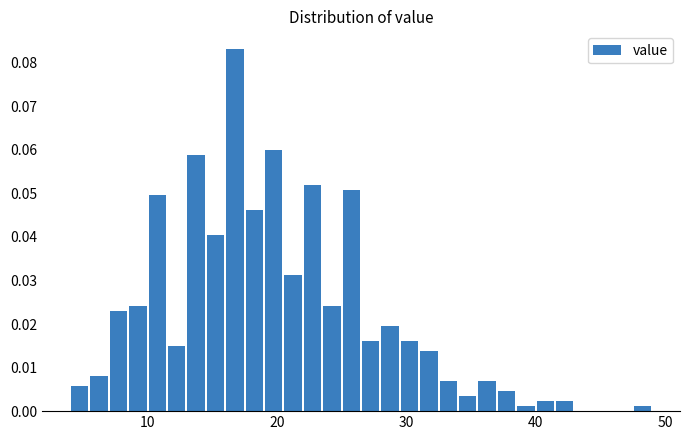

Around what value on the x-axis is the tallest bar? Give the approximate position of its centre, as read against the axis.

17